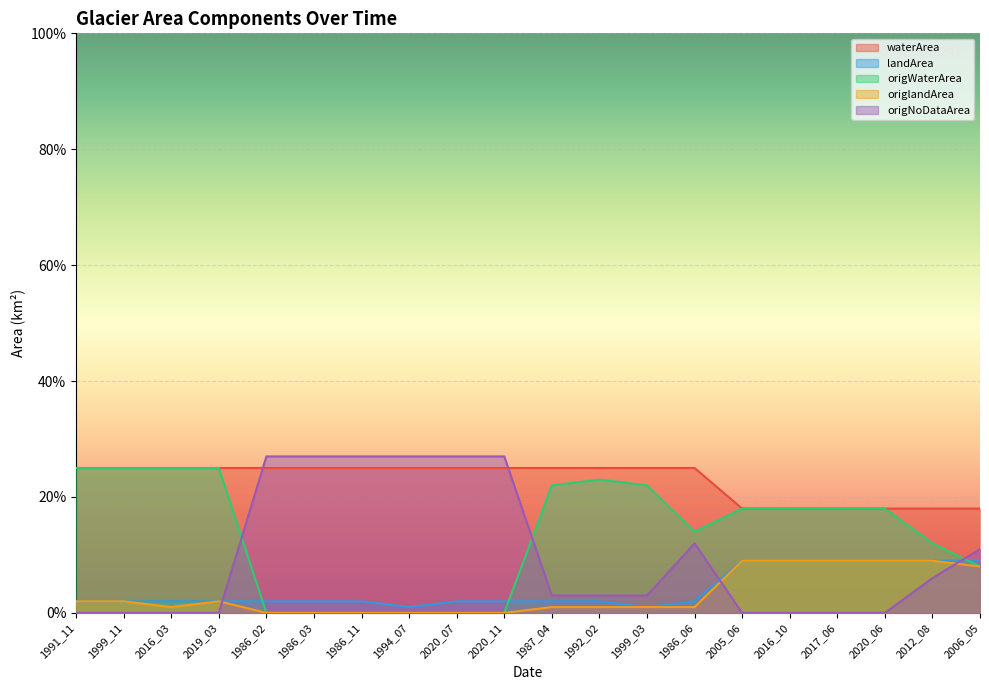

What is the difference between the highest and lowest values at 2016_03?

0.2